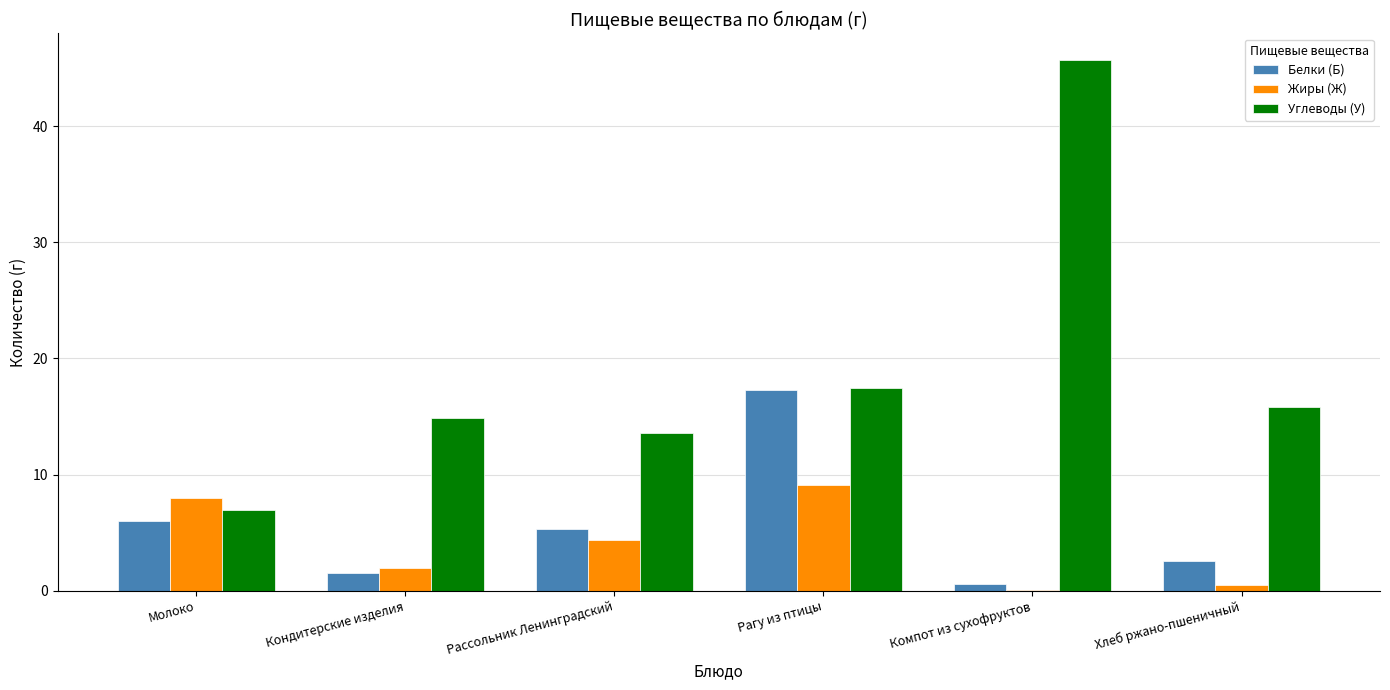

Which category has the highest value in the Белки (Б) series?

Рагу из птицы